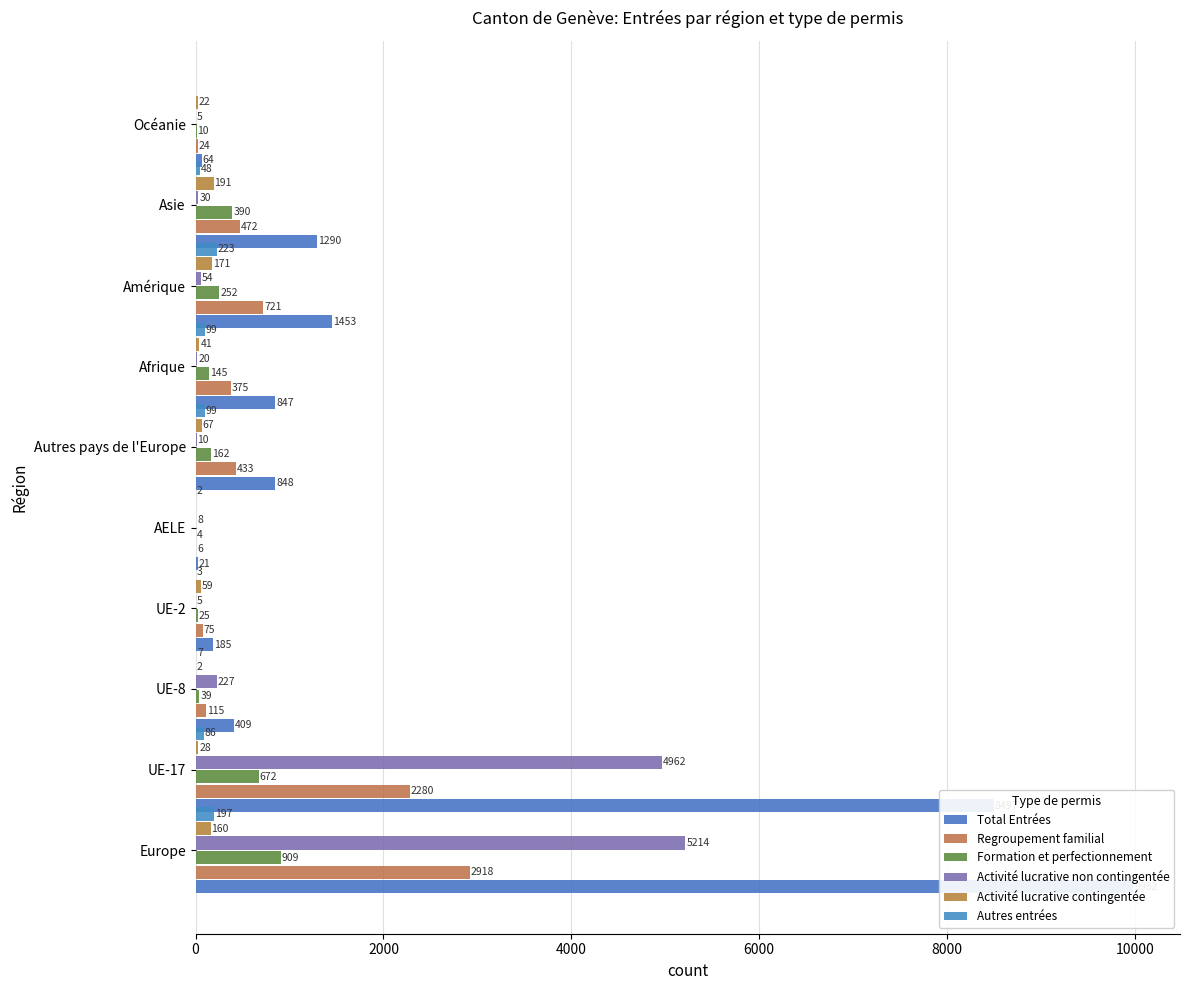

How many values in the Total Entrées series are below 848?

5